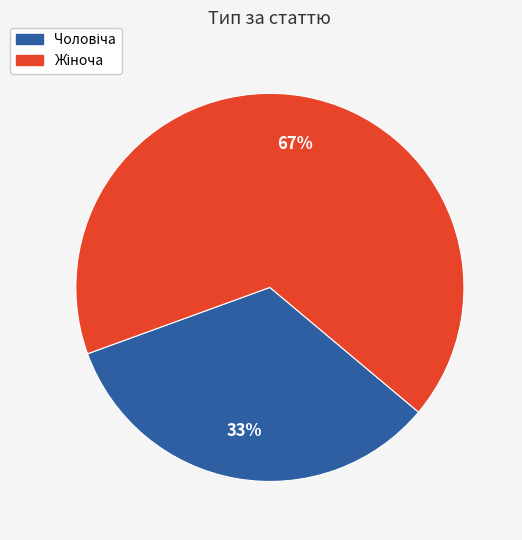

To the nearest percent, what is the average slice percentage?

50%